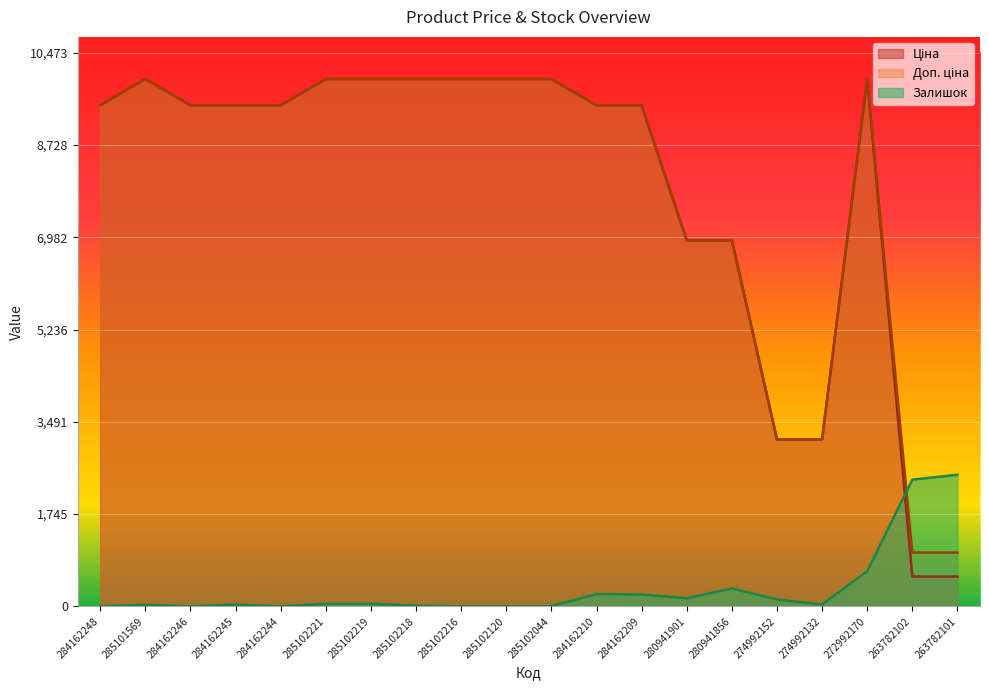

Is the value of Залишок at 285102216 greater than the value of Доп. ціна at 285102216?

No